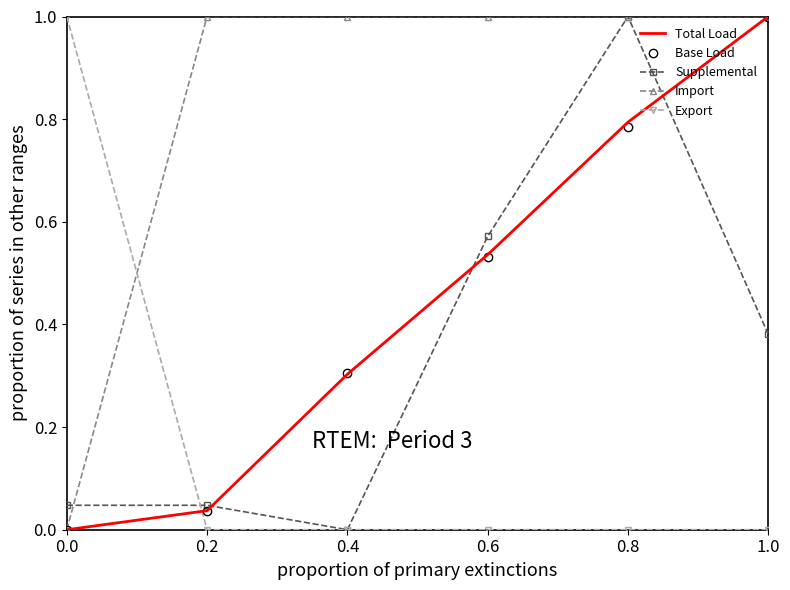

What is the total value across all series at 0.6?

2.6